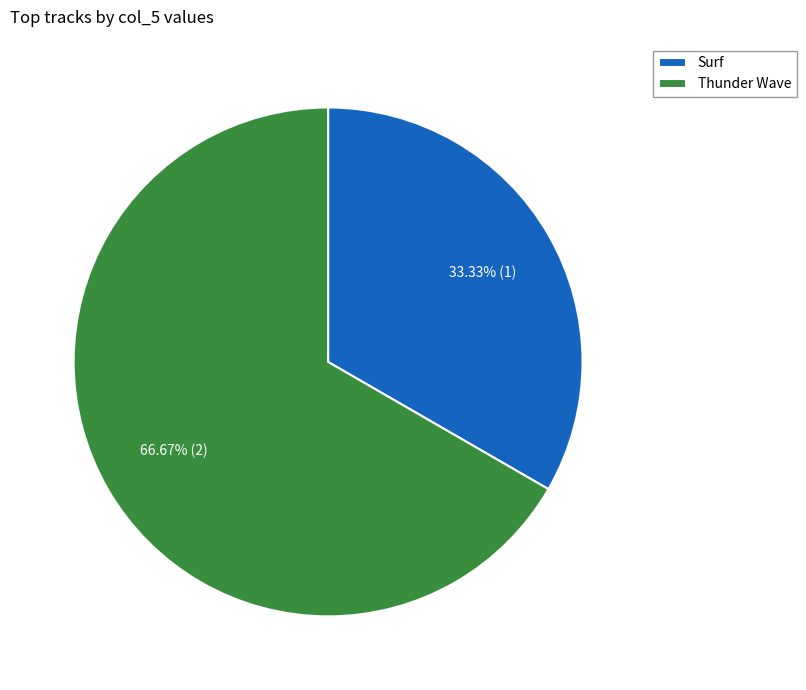

To the nearest percent, what is the average slice percentage?

50%